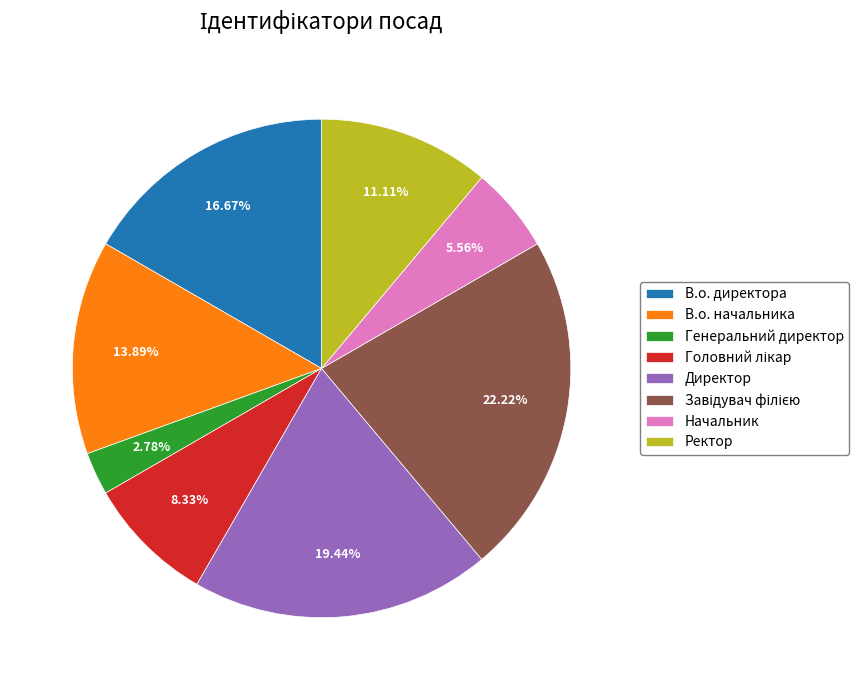

How many slices are in this pie chart?

8